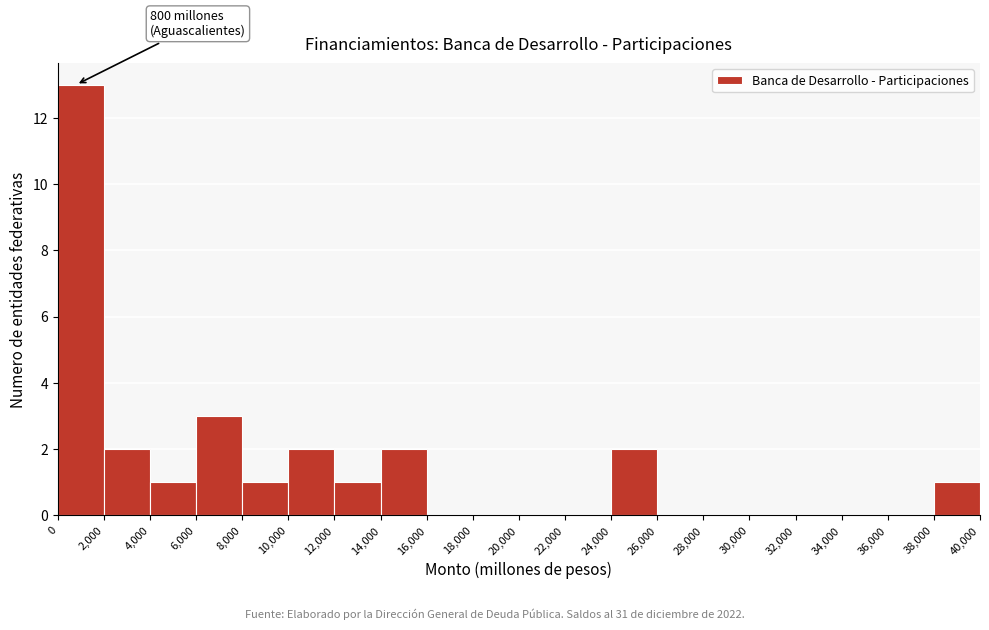

Over which range of the x-axis is the bar tallest?

0 to 2,000